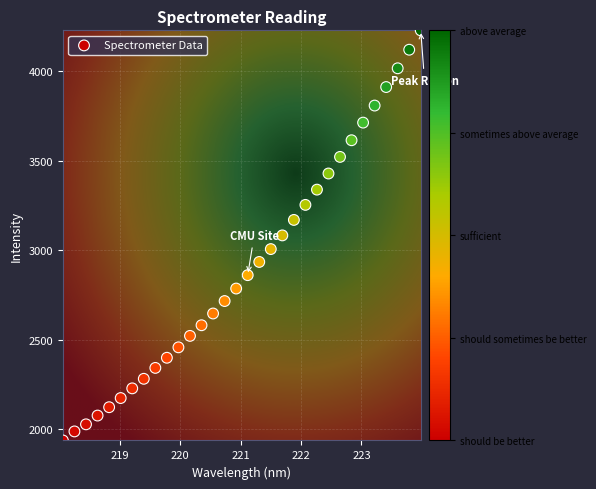

What is the range of X values (max minus min)?

5.9